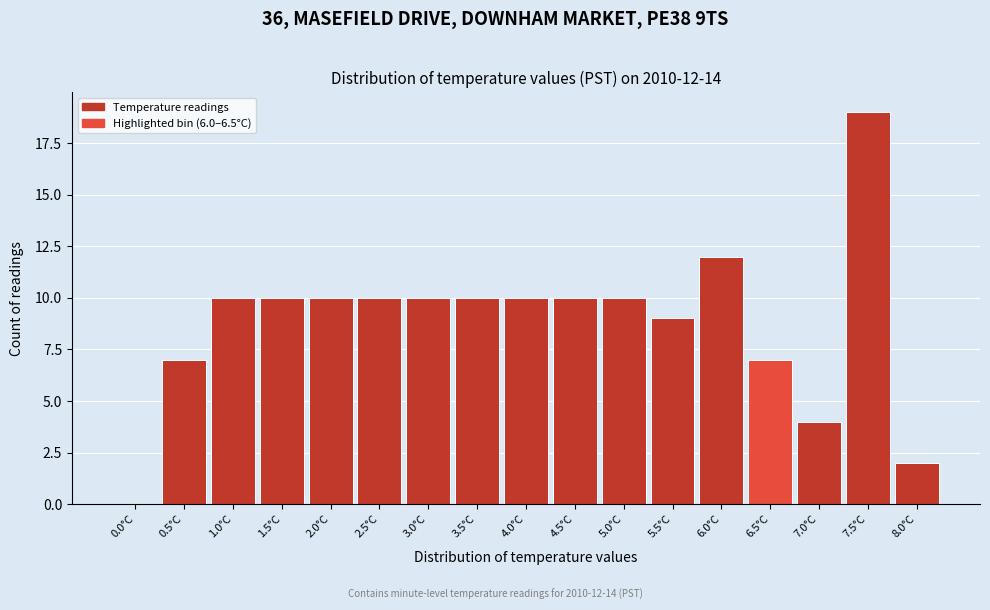

Reading left to right, extract all data points from this chart.

0.0°C=0	0.5°C=7	1.0°C=10	1.5°C=10	2.0°C=10	2.5°C=10	3.0°C=10	3.5°C=10	4.0°C=10	4.5°C=10	5.0°C=10	5.5°C=9	6.0°C=12	6.5°C=7	7.0°C=4	7.5°C=19	8.0°C=2